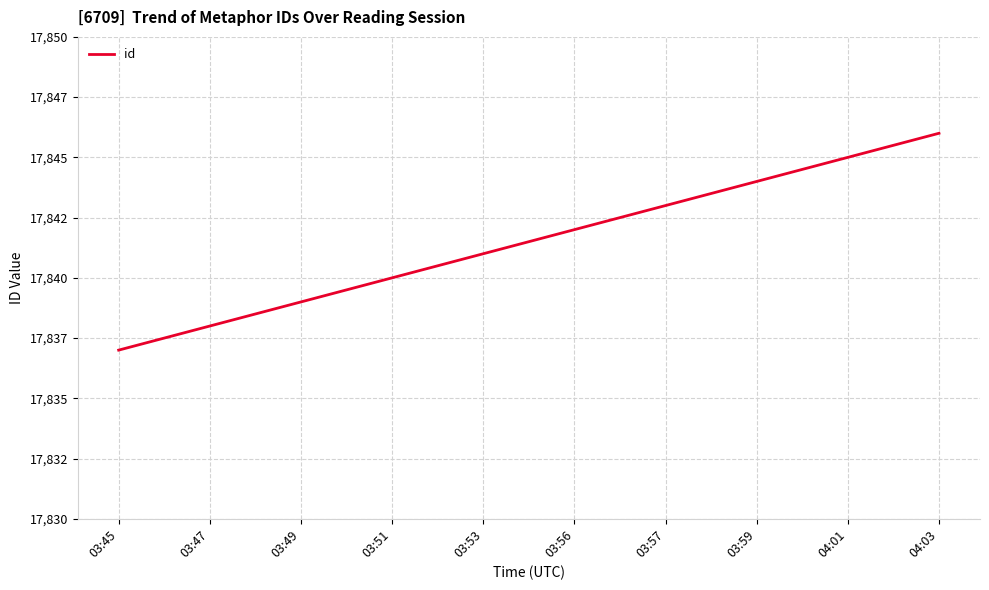

Rank the categories by value from highest to lowest.

04:03, 04:01, 03:59, 03:57, 03:56, 03:53, 03:51, 03:49, 03:47, 03:45